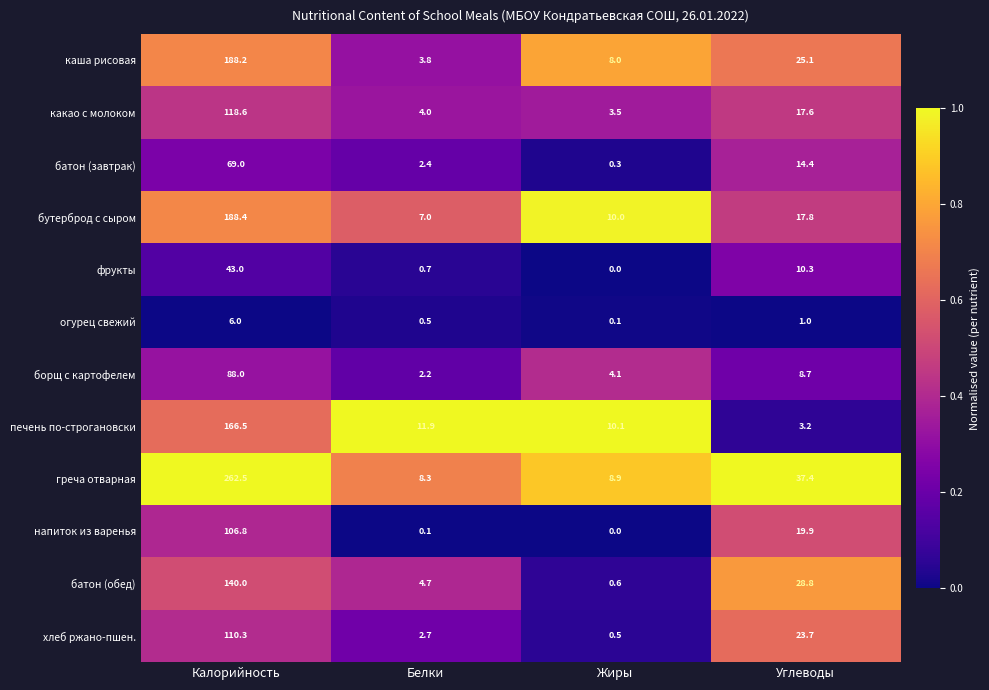

What value does the бутерброд с сыром series have at Белки?

7.0